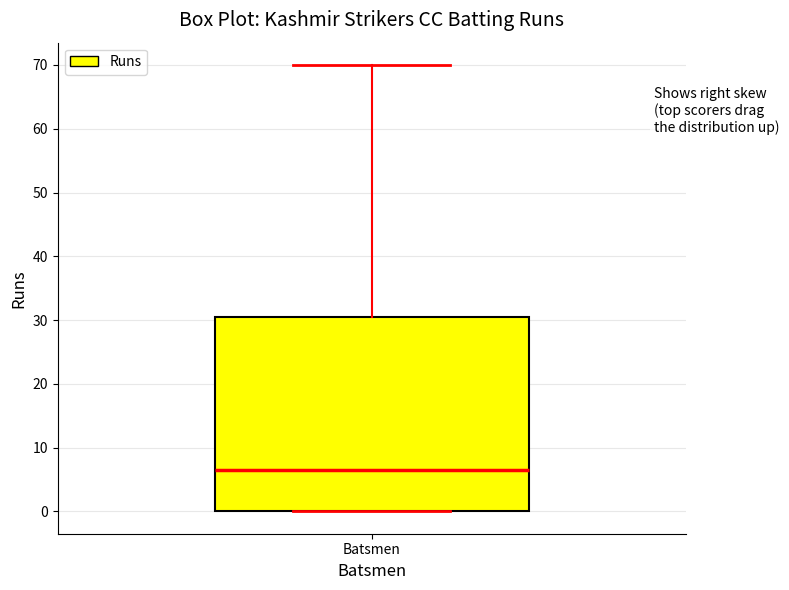

Read this box plot against the y-axis: the position of the median line, the range covered by the box, and the ends of both whiskers. The values are not printed on the chart, so give them approximately, as read against the axis.

median 7, box 0 to 31, whiskers 0 to 70